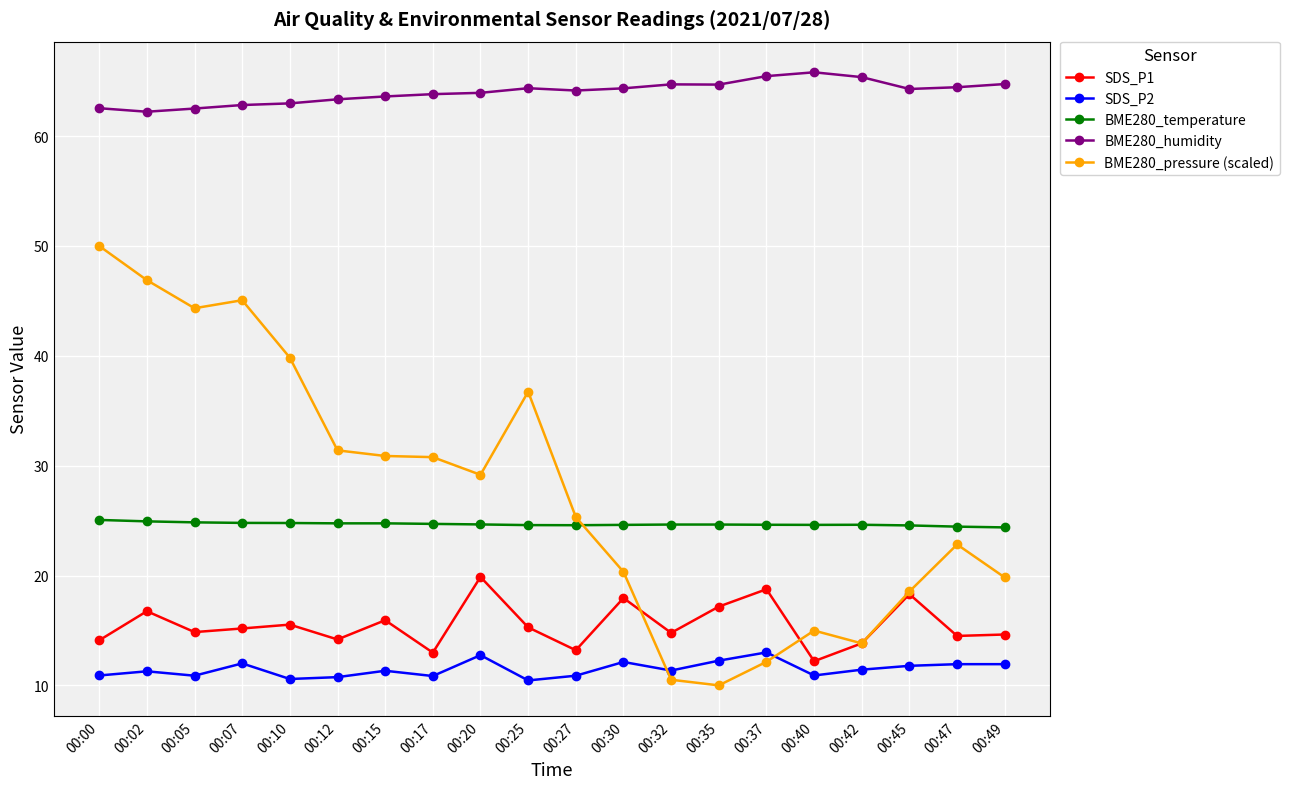

What is the difference between the maximum and minimum values in the SDS_P1 series?

7.7